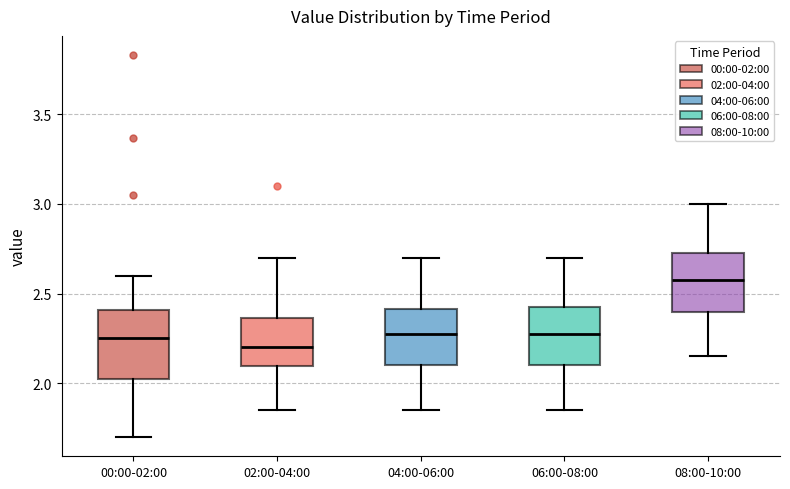

Reading left to right, transcribe this box plot: for each box, give where its median line is, the range the box spans, and where its two whiskers end, as read against the y-axis. The values are not printed on the chart, so give them approximately, as read against the axis.

00:00-02:00: median 2.25, box 2.00 to 2.40, whiskers 1.70 to 2.60
02:00-04:00: median 2.20, box 2.10 to 2.35, whiskers 1.85 to 2.70
04:00-06:00: median 2.30, box 2.10 to 2.40, whiskers 1.85 to 2.70
06:00-08:00: median 2.30, box 2.10 to 2.45, whiskers 1.85 to 2.70
08:00-10:00: median 2.60, box 2.40 to 2.75, whiskers 2.15 to 3.00